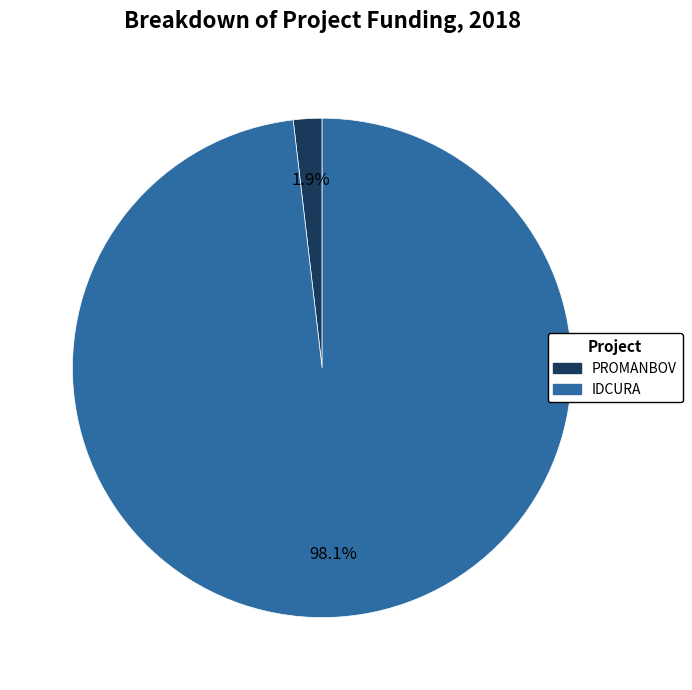

Which has a higher value, IDCURA or PROMANBOV?

IDCURA